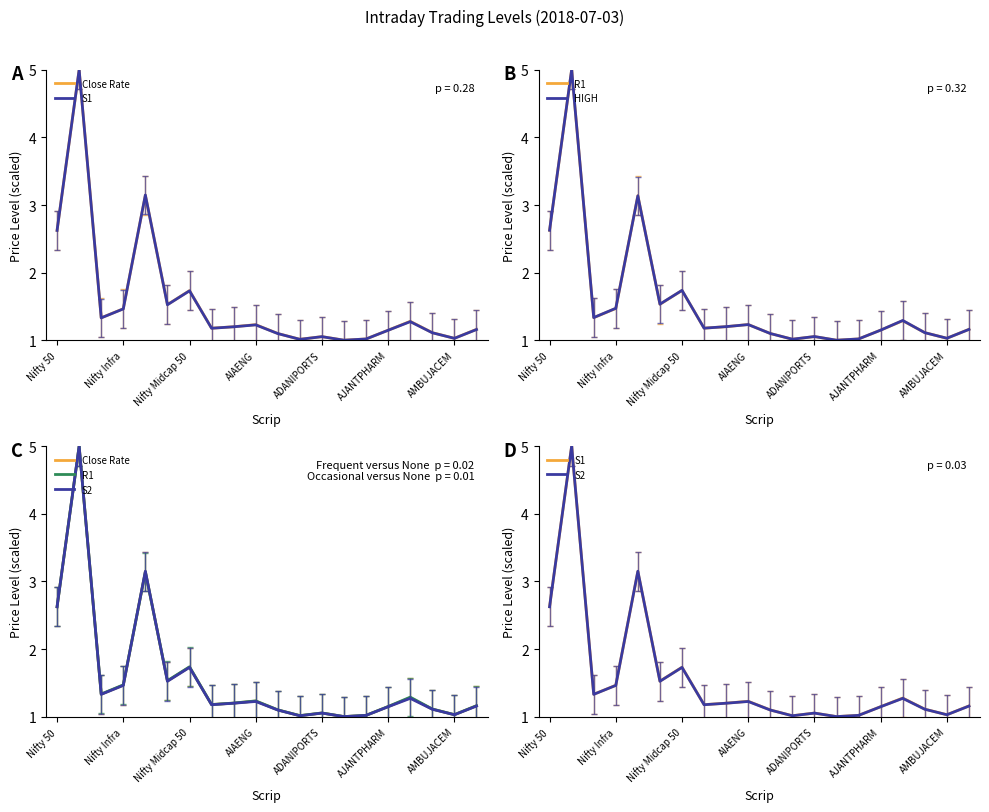

Is the value of HIGH at AIAENG greater than the value of S2 at 13?

Yes